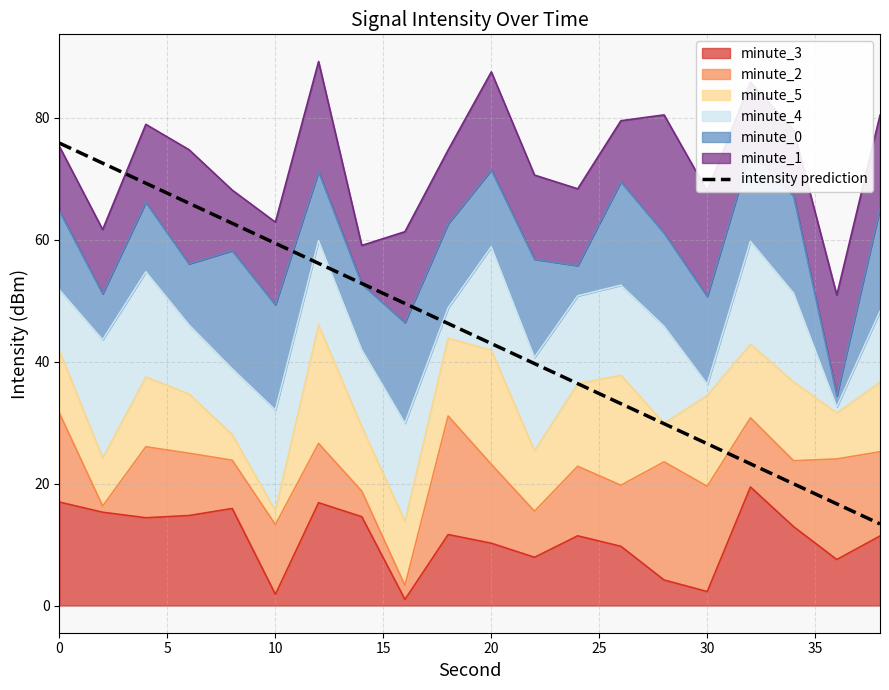

What is the minimum value shown in the chart?

13.4